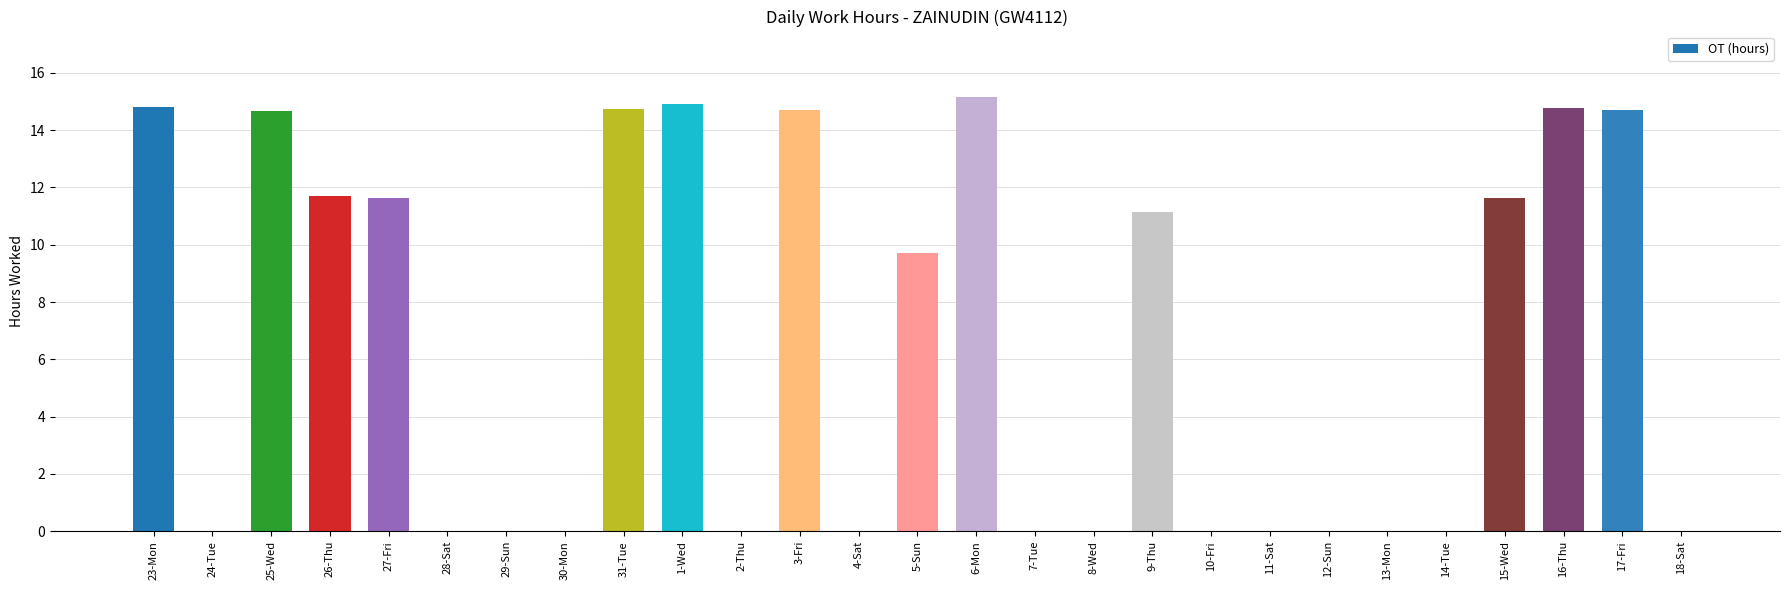

What is the change in value from 26-Thu to 18-Sat?

-11.7